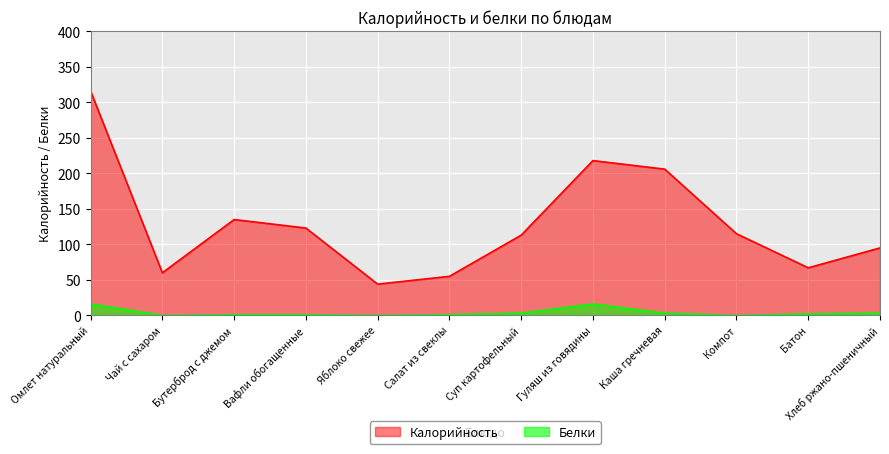

How many lines are shown in the chart?

2